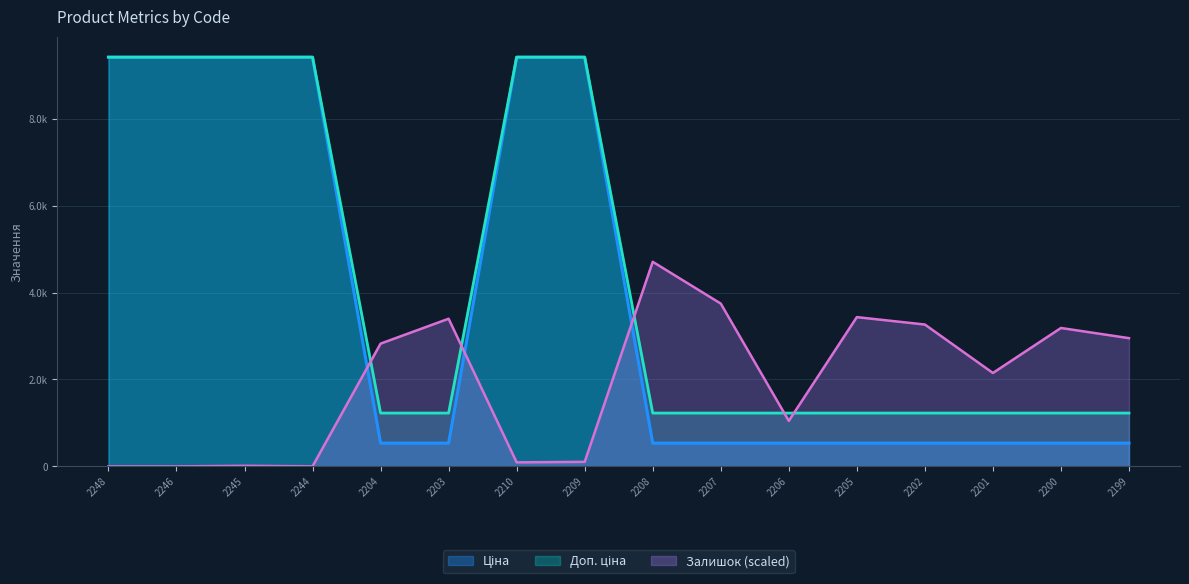

Reading right to left, extract all data points from this chart.

Ціна: 535.4	535.4	535.4	535.4	535.4	535.4	535.4	535.4	9416.9	9416.9	535.4	535.4	9416.9	9416.9	9416.9	9416.9
Доп. ціна: 1227.2	1227.2	1227.2	1227.2	1227.2	1227.2	1227.2	1227.2	9416.9	9416.9	1227.2	1227.2	9416.9	9416.9	9416.9	9416.9
Залишок: 2951.2	3185.4	2150.0	3264.7	3435.0	1047.0	3746.6	4708.4	104.5	92.9	3398.3	2825.4	1.9	13.5	0.0	0.0